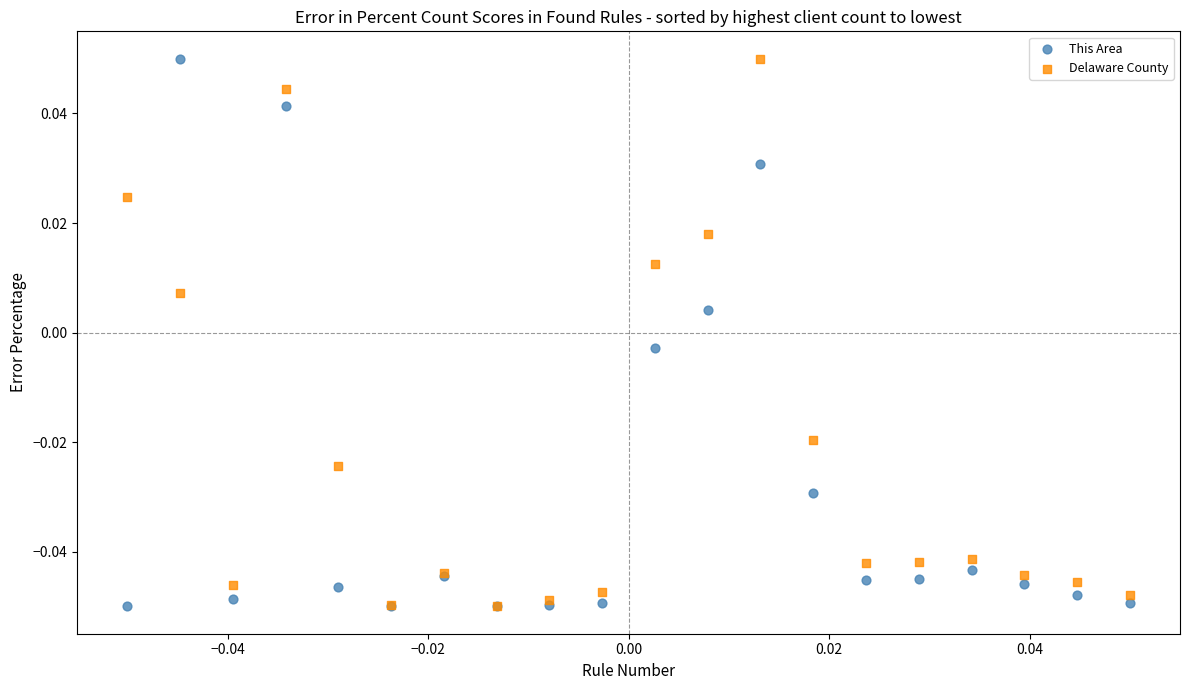

What are all the series names shown in the legend?

This Area, Delaware County